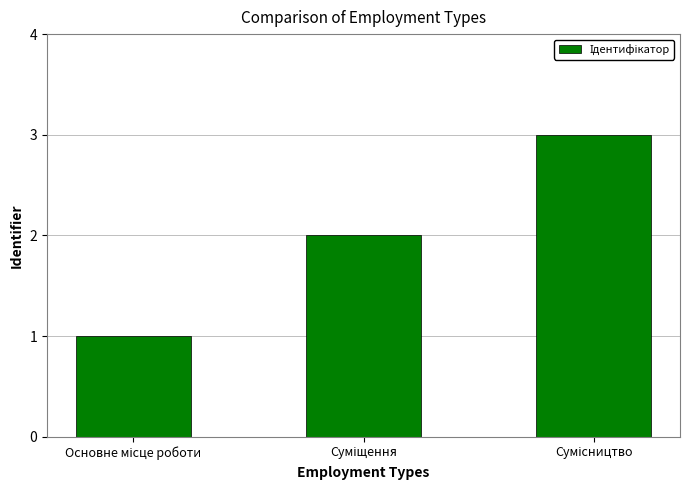

What is the greatest value displayed?

3